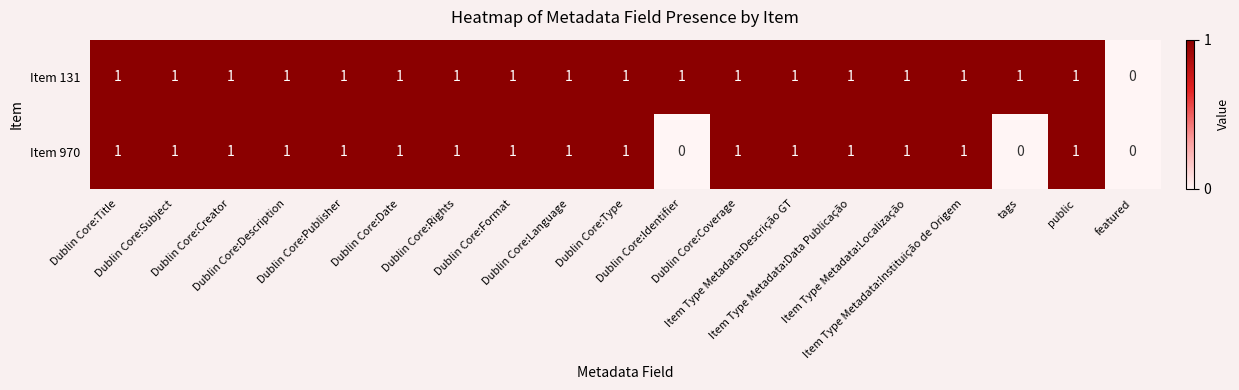

Rank the series by their average value, from lowest to highest.

Item 970, Item 131